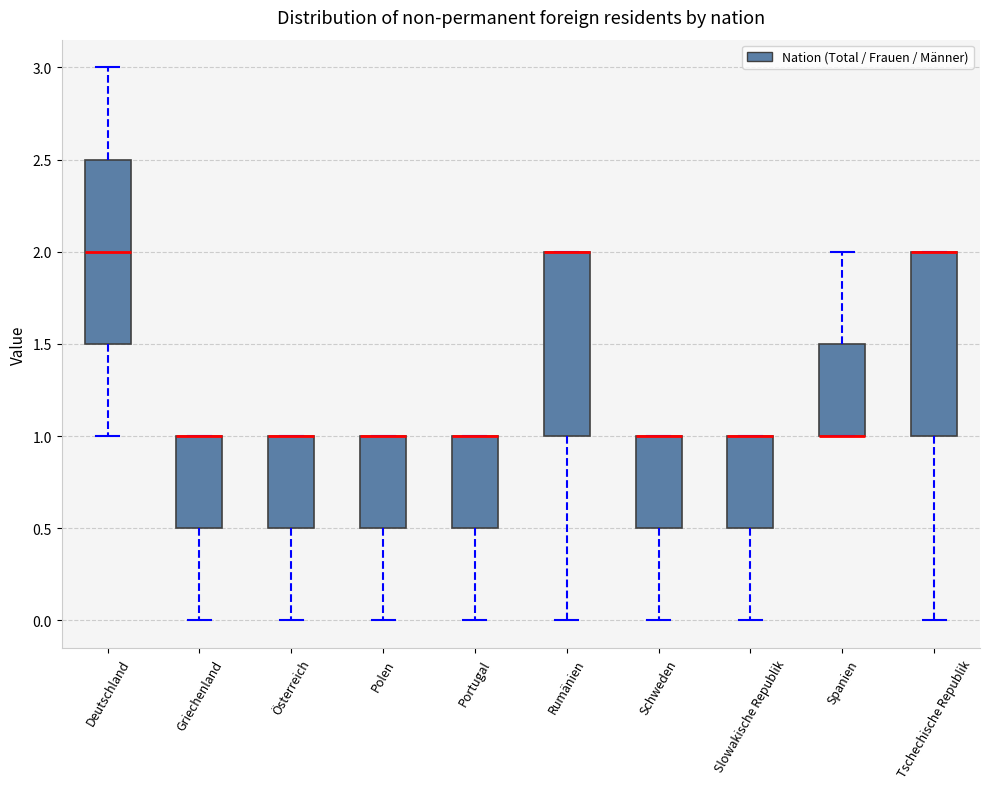

Reading left to right, read every box against the y-axis: the position of its median line, the range the box covers, and the ends of its whiskers. The values are not printed on the chart, so give them approximately, as read against the axis.

Deutschland: median 2.0, box 1.5 to 2.5, whiskers 1.0 to 3.0
Griechenland: median 1.0 (drawn on the box's upper edge), box 0.5 to 1.0, whiskers 0.0 to 1.0
Österreich: median 1.0 (drawn on the box's upper edge), box 0.5 to 1.0, whiskers 0.0 to 1.0
Polen: median 1.0 (drawn on the box's upper edge), box 0.5 to 1.0, whiskers 0.0 to 1.0
Portugal: median 1.0 (drawn on the box's upper edge), box 0.5 to 1.0, whiskers 0.0 to 1.0
Rumänien: median 2.0 (drawn on the box's upper edge), box 1.0 to 2.0, whiskers 0.0 to 2.0
Schweden: median 1.0 (drawn on the box's upper edge), box 0.5 to 1.0, whiskers 0.0 to 1.0
Slowakische Republik: median 1.0 (drawn on the box's upper edge), box 0.5 to 1.0, whiskers 0.0 to 1.0
Spanien: median 1.0 (drawn on the box's lower edge), box 1.0 to 1.5, whiskers 1.0 to 2.0
Tschechische Republik: median 2.0 (drawn on the box's upper edge), box 1.0 to 2.0, whiskers 0.0 to 2.0